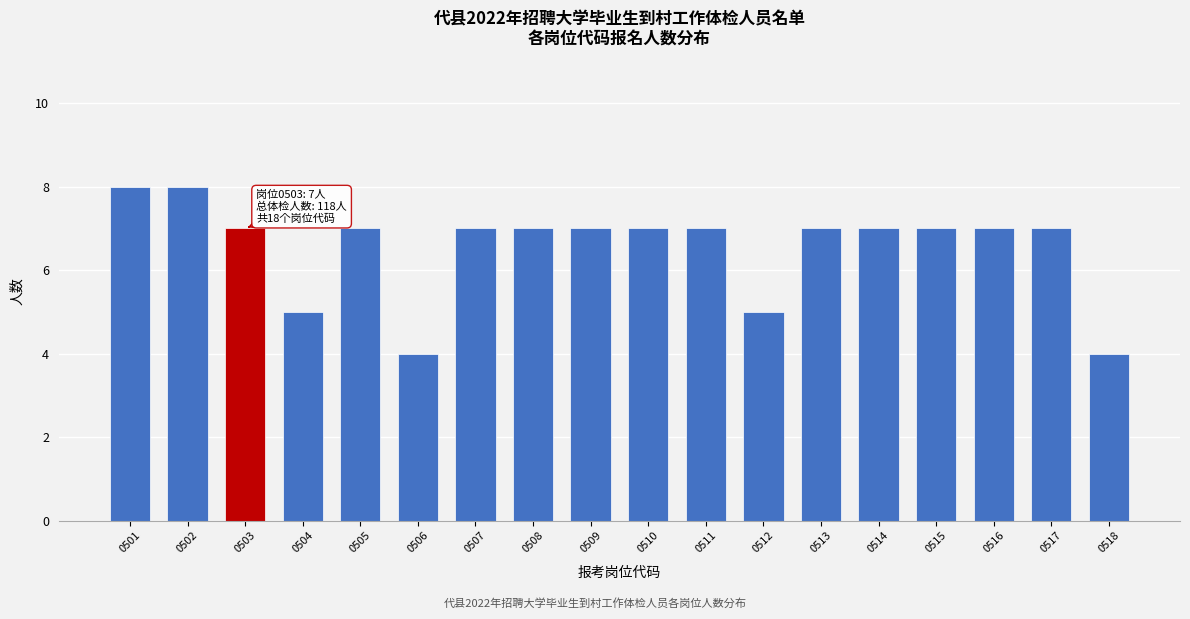

Reading left to right, transcribe all the data shown in this chart.

0501=8	0502=8	0503=7	0504=5	0505=7	0506=4	0507=7	0508=7	0509=7	0510=7	0511=7	0512=5	0513=7	0514=7	0515=7	0516=7	0517=7	0518=4